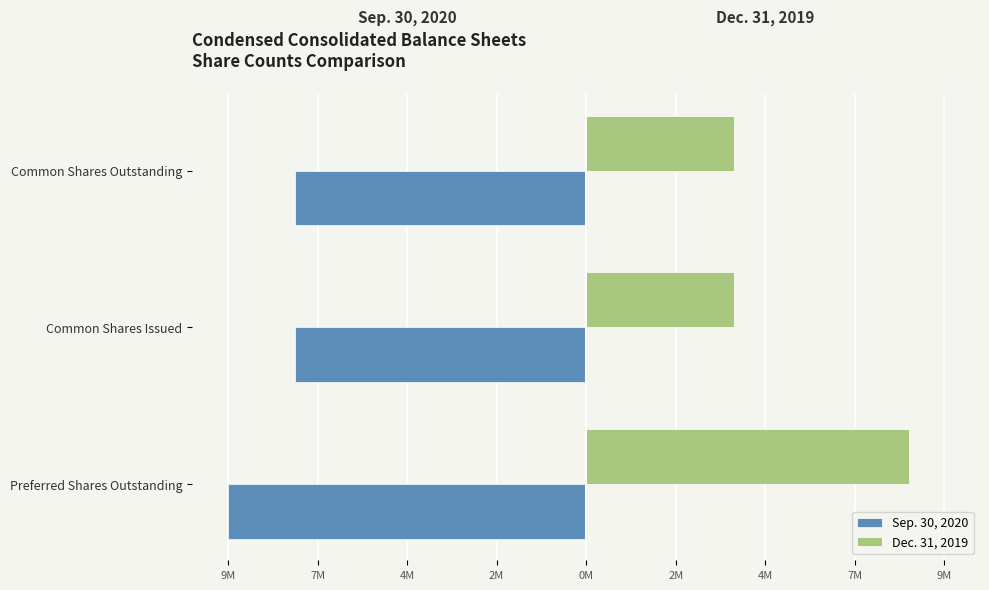

What are all the series names shown in the legend?

Sep. 30, 2020, Dec. 31, 2019